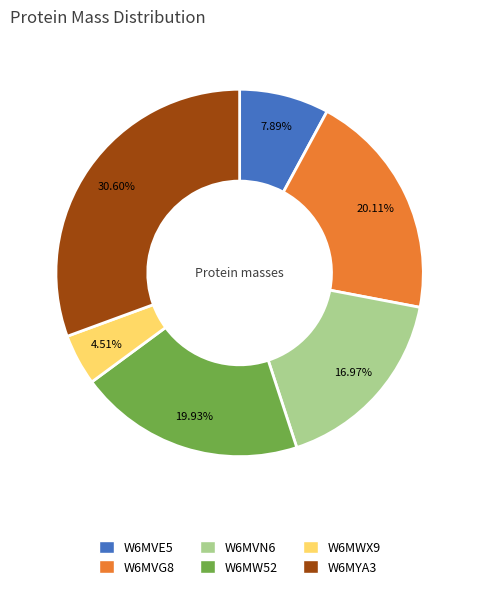

True or false: W6MVN6 accounts for 6% of the total.

False